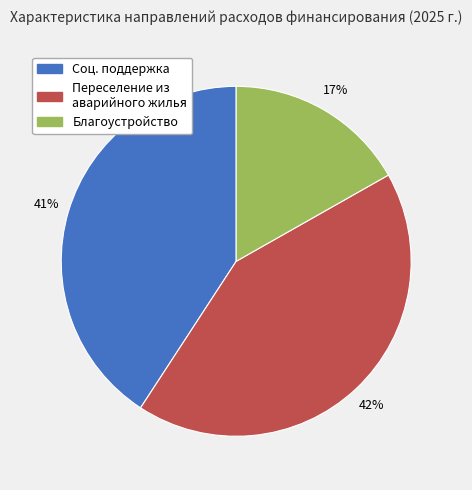

To the nearest percent, what is the average slice percentage?

33%